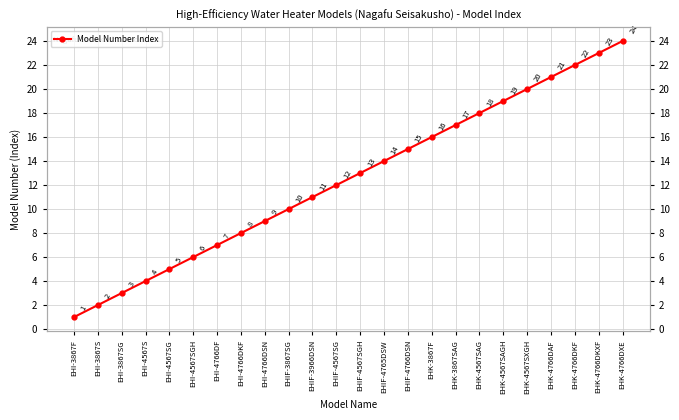

What is the sum of the values at EHK-4766DXE and EHI-4766DKF?

32